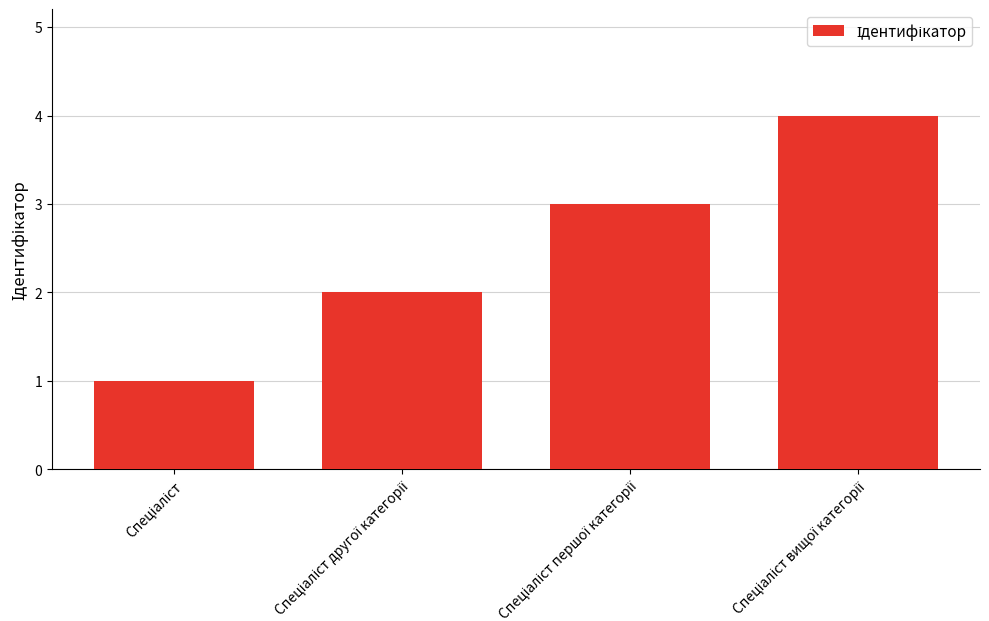

What is the greatest value displayed?

4